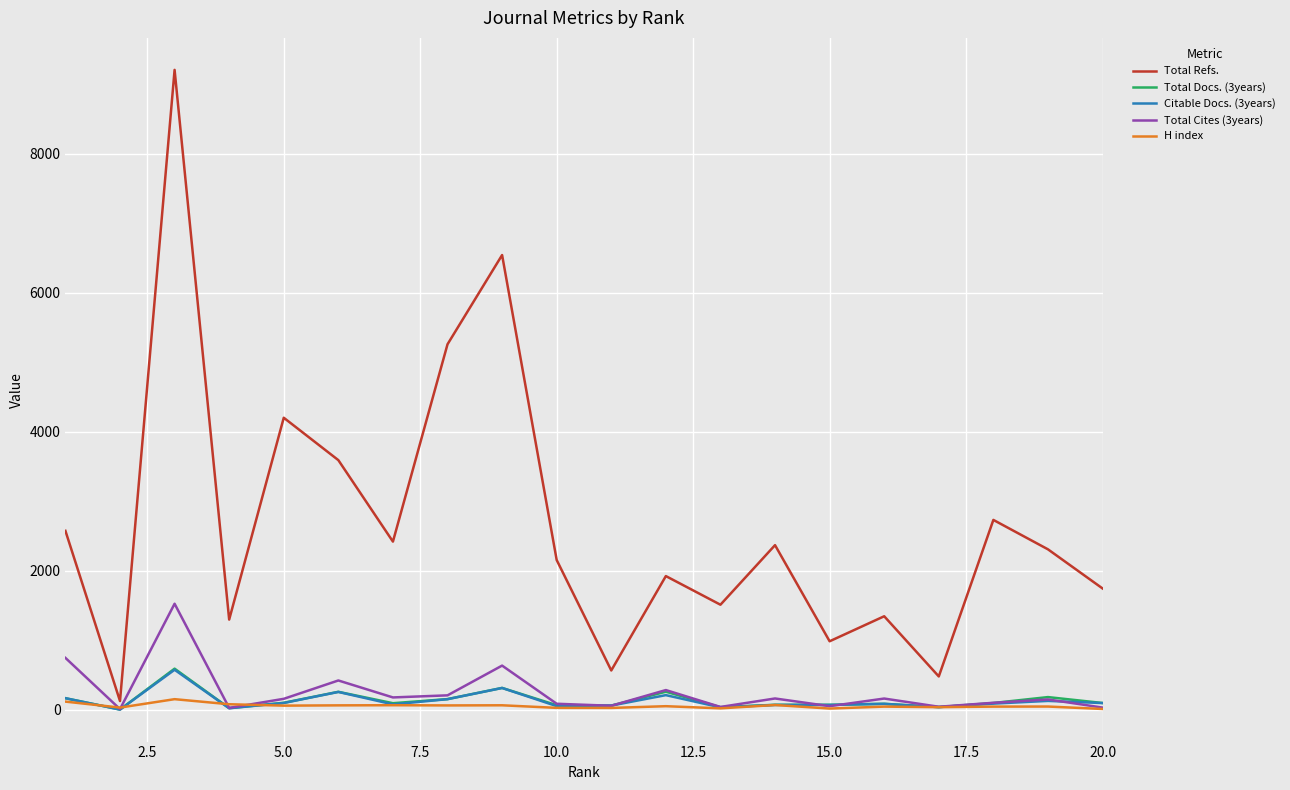

What is the average value of the H index series?

56